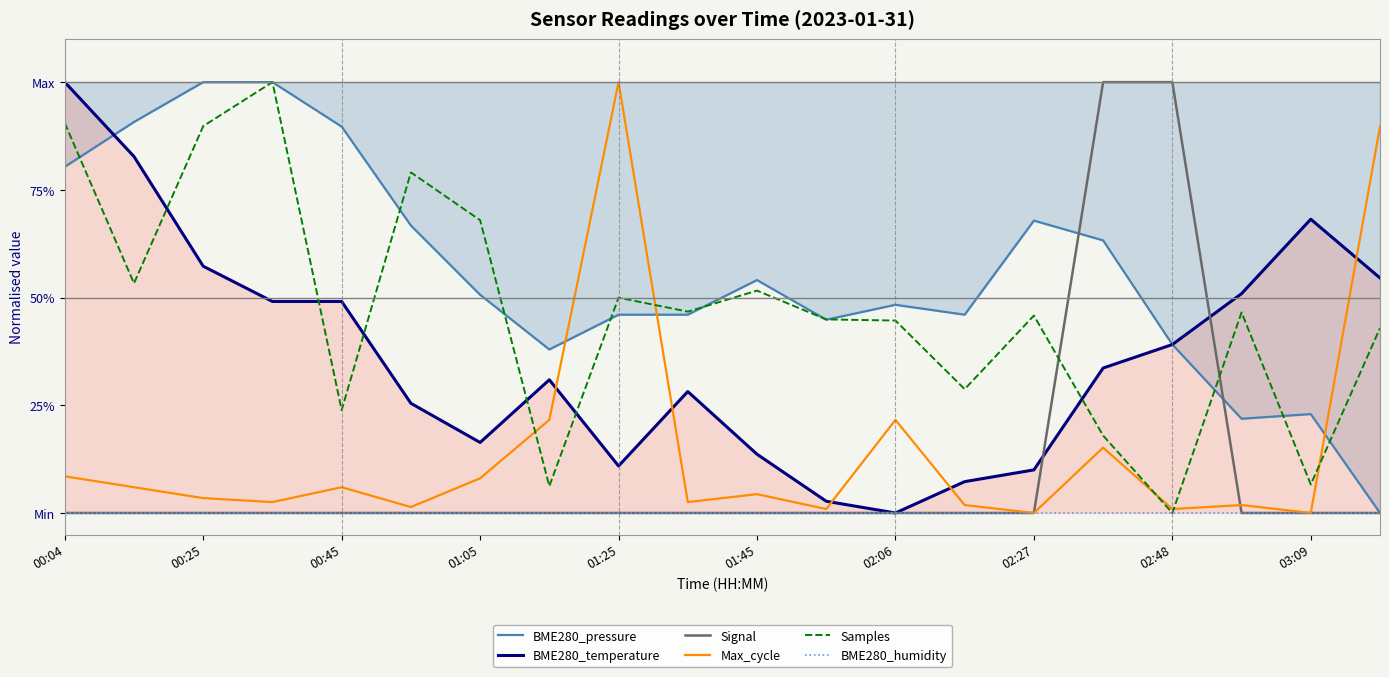

Reading left to right, list all the values displayed in this chart.

BME280_pressure: 0.8	0.9	1.0	1.0	0.9	0.7	0.5	0.4	0.5	0.5	0.5	0.4	0.5	0.5	0.7	0.6	0.4	0.2	0.2	0.0
BME280_temperature: 1.0	0.8	0.6	0.5	0.5	0.3	0.2	0.3	0.1	0.3	0.1	0.0	0.0	0.1	0.1	0.3	0.4	0.5	0.7	0.5
Signal: 0.0	0.0	0.0	0.0	0.0	0.0	0.0	0.0	0.0	0.0	0.0	0.0	0.0	0.0	0.0	1.0	1.0	0.0	0.0	0.0
Max_cycle: 0.1	0.1	0.0	0.0	0.1	0.0	0.1	0.2	1.0	0.0	0.0	0.0	0.2	0.0	0.0	0.2	0.0	0.0	0.0	0.9
Samples: 0.9	0.5	0.9	1.0	0.2	0.8	0.7	0.1	0.5	0.5	0.5	0.4	0.4	0.3	0.5	0.2	0.0	0.5	0.1	0.4
BME280_humidity: 0.0	0.0	0.0	0.0	0.0	0.0	0.0	0.0	0.0	0.0	0.0	0.0	0.0	0.0	0.0	0.0	0.0	0.0	0.0	0.0